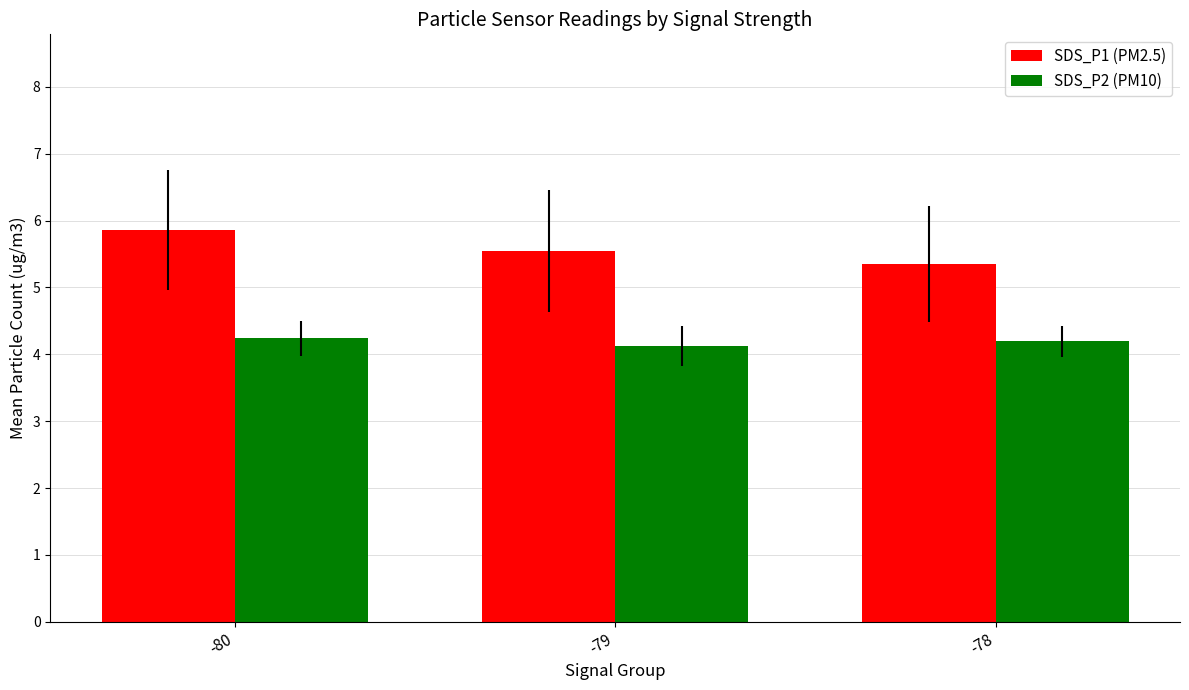

Which category has the lowest value across all series?

-79